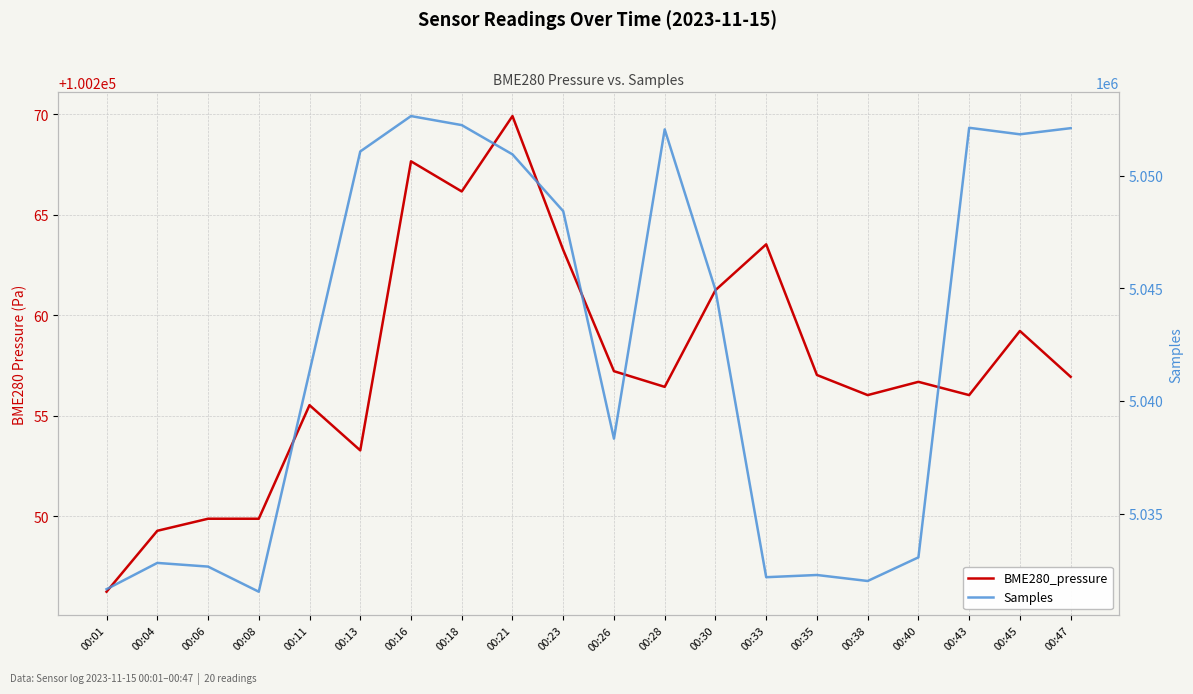

Which series changed the most between 00:21 and 00:47?

Samples